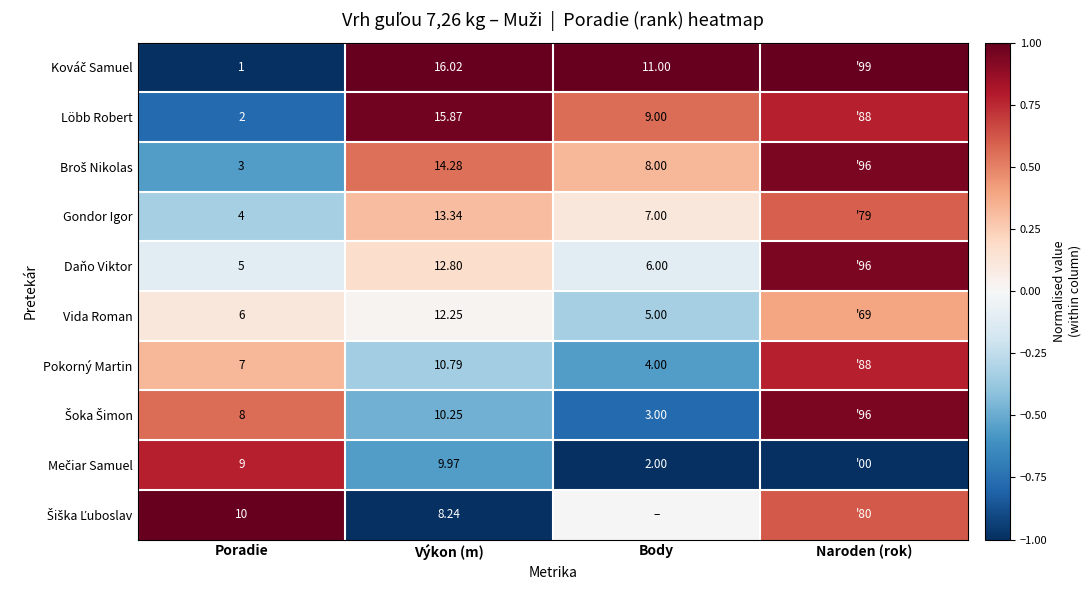

List the labels in order of Šiška Ľuboslav value, smallest first.

Výkon (m), Body, Naroden (rok), Poradie